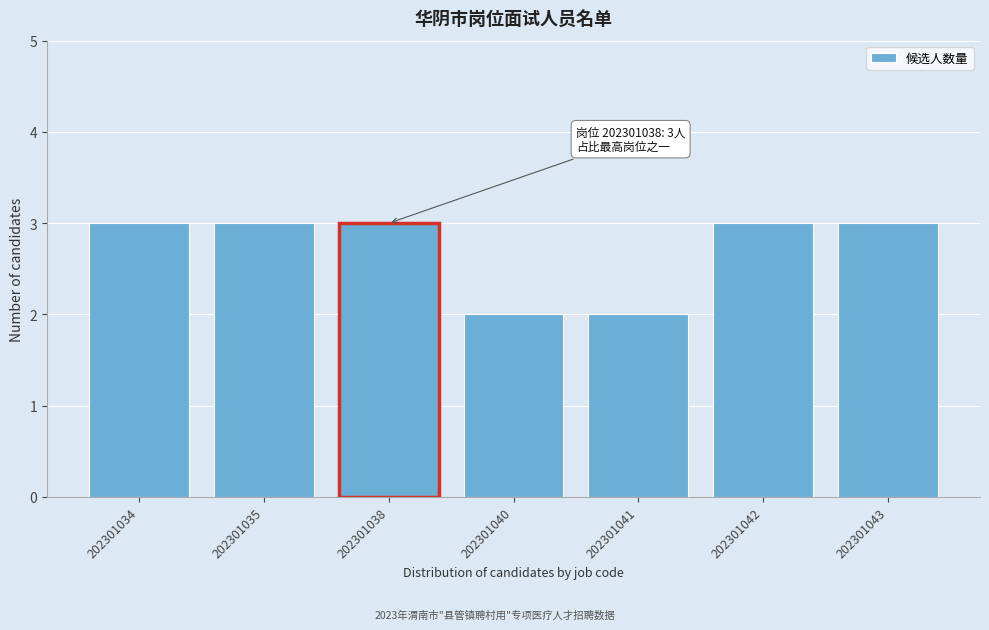

Reading left to right, extract all data points from this chart.

202301034=3	202301035=3	202301038=3	202301040=2	202301041=2	202301042=3	202301043=3